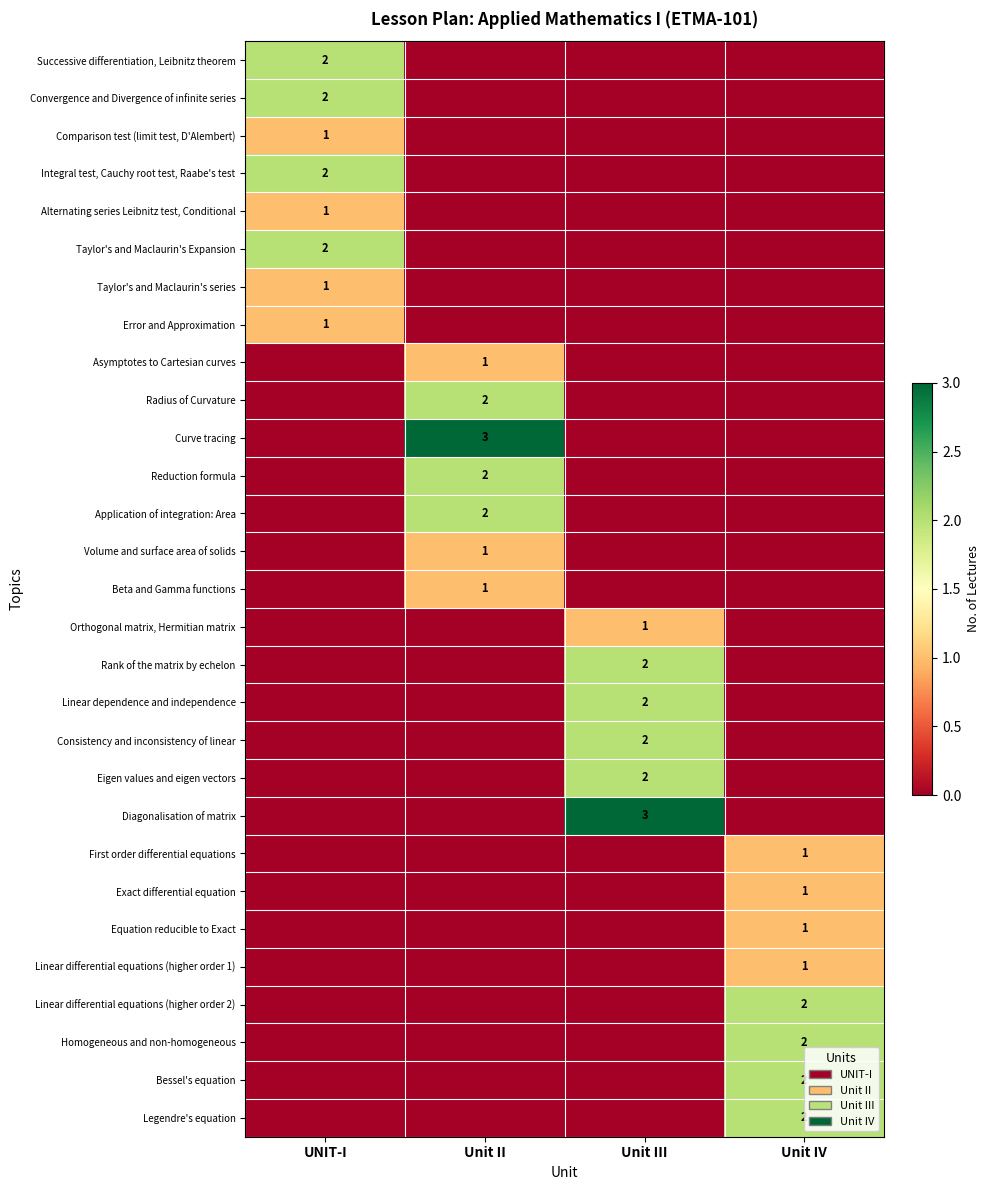

What is the total value across all series at UNIT-I?

12